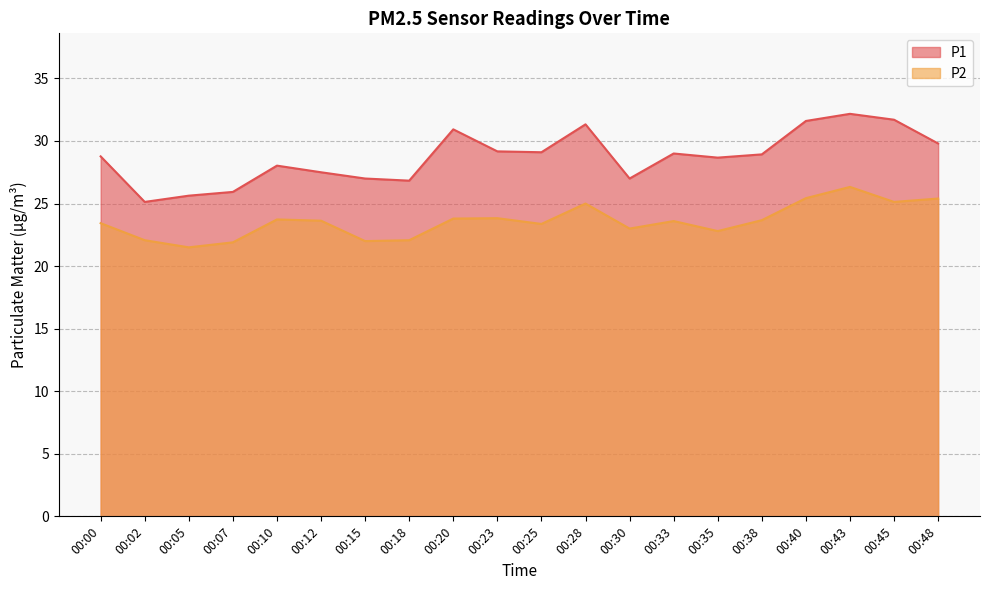

At which category is the sum across all series the highest?

00:43